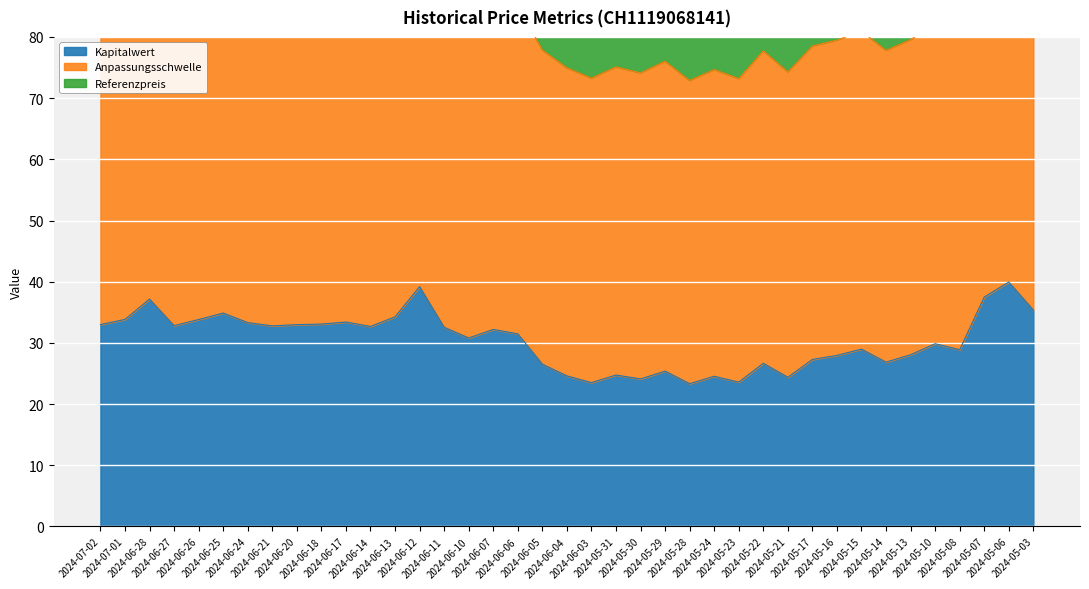

What is the average value of the Referenzpreis series?

83.5